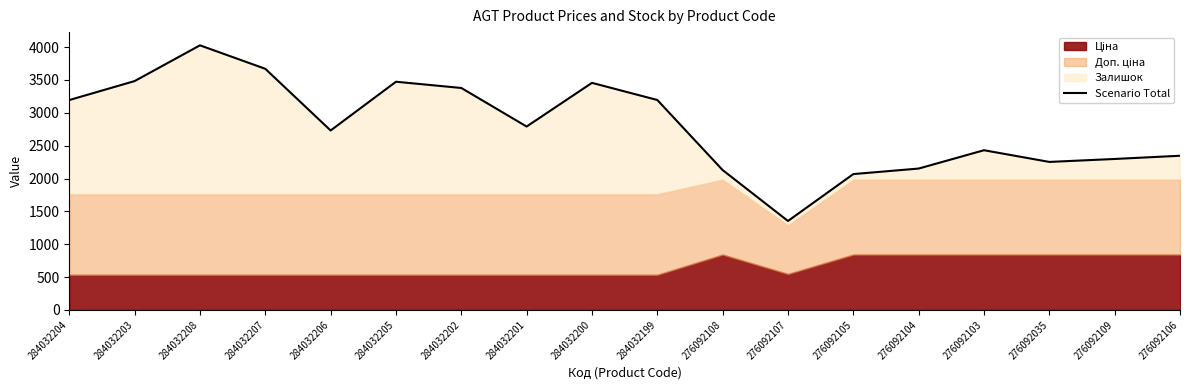

What is the difference between the values at 276092108 and 284032206?

602.7